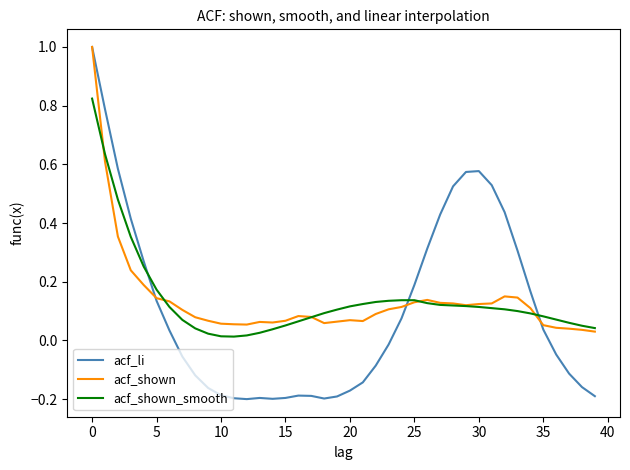

Which series has the widest spread of values?

acf_li